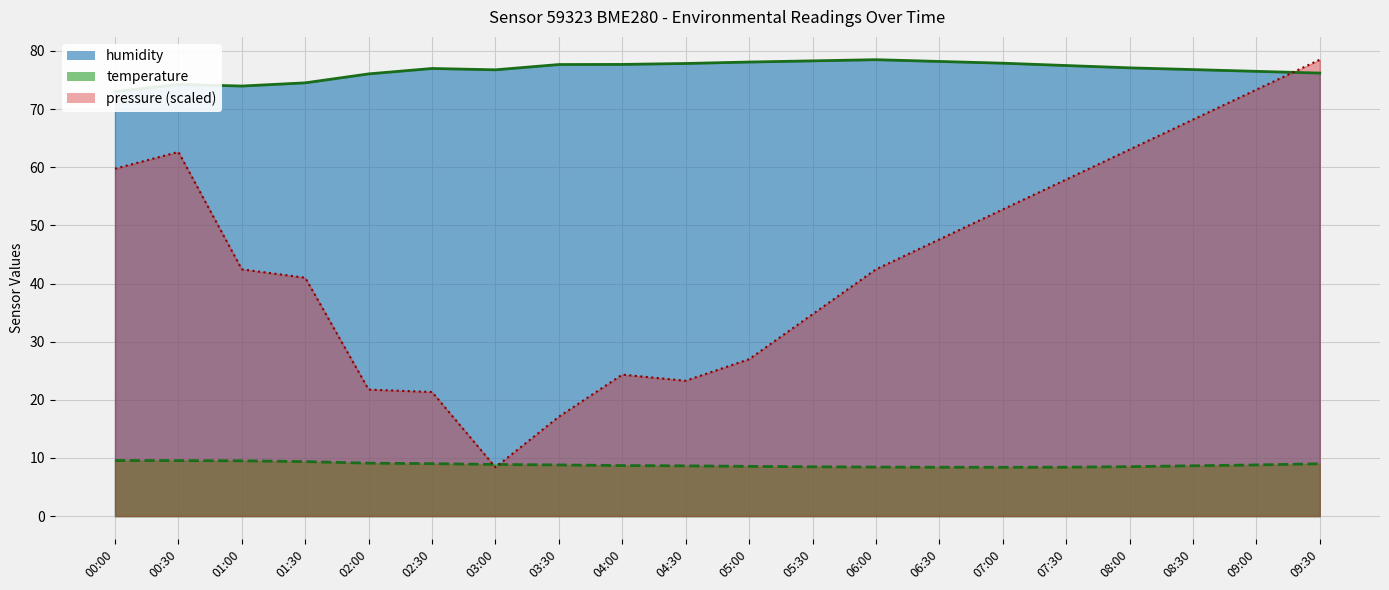

What is the difference between the maximum and second lowest values in the pressure_line series?

61.4